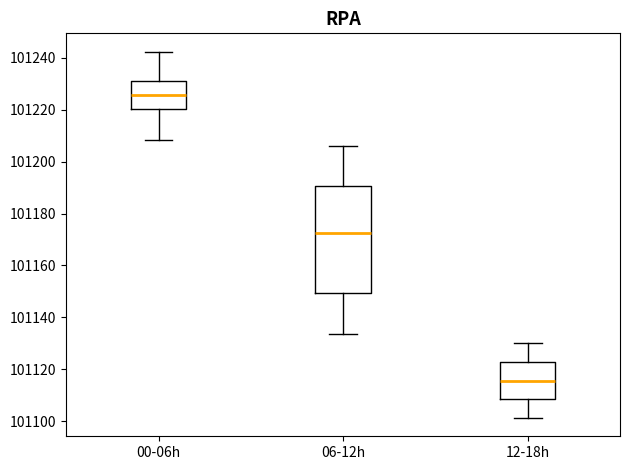

Which box is the tallest, from its lower edge to its upper edge?

06-12h